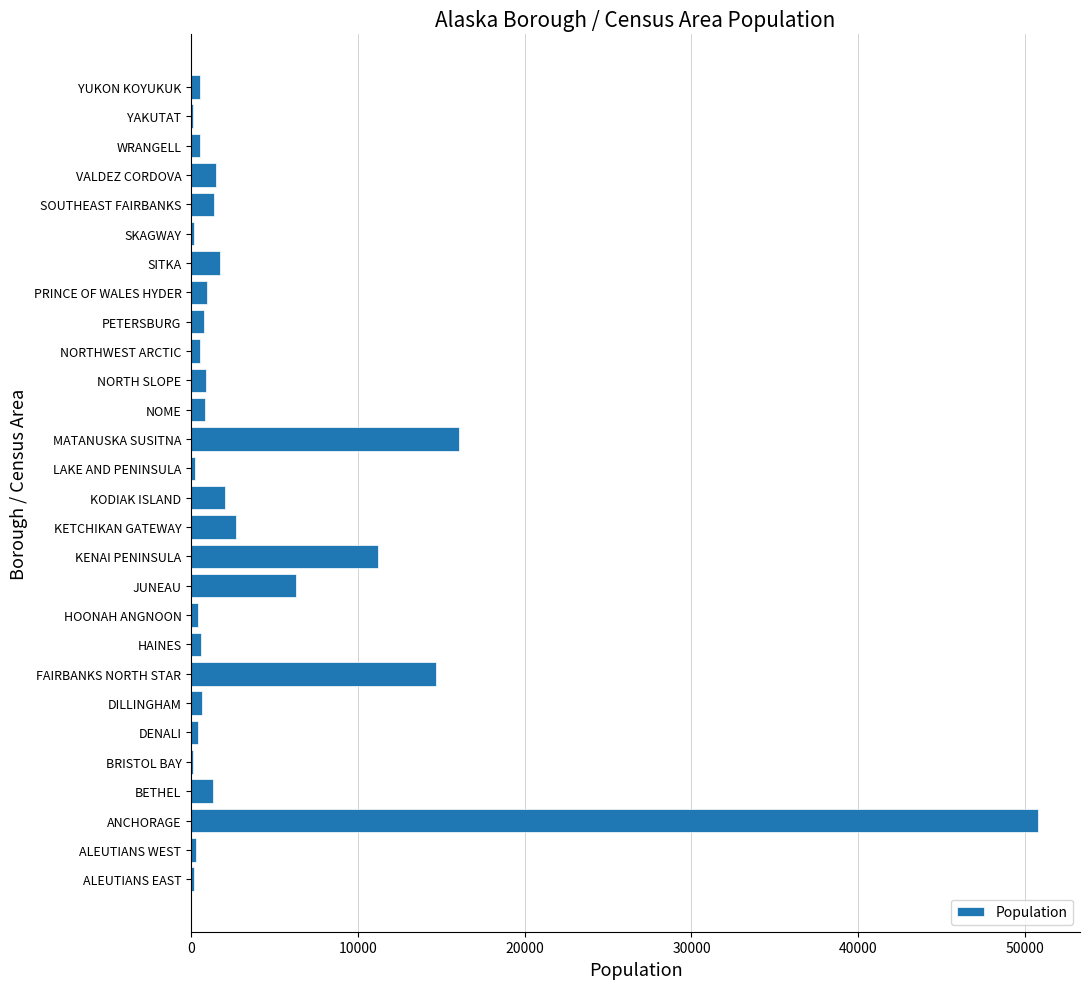

What is the sum of all values?

117901